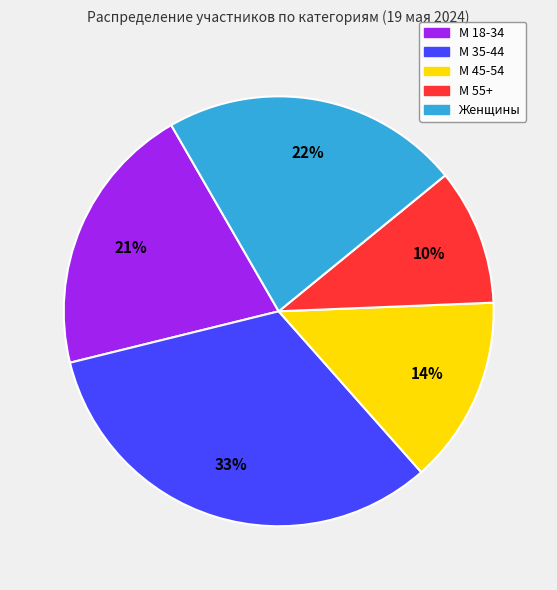

To the nearest percent, what is the average slice percentage?

20%